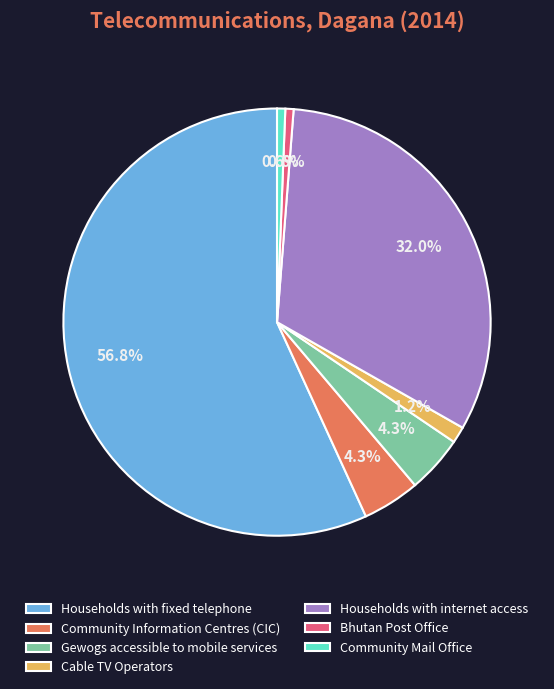

What percentage is the Cable TV Operators slice, to the nearest percent?

1%